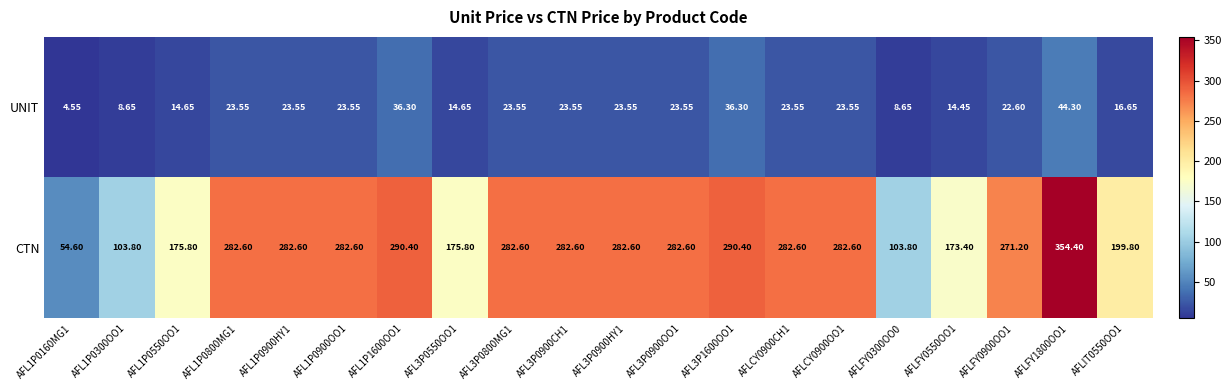

What is the difference between the highest and lowest values at AFLFY0900OO1?

248.6